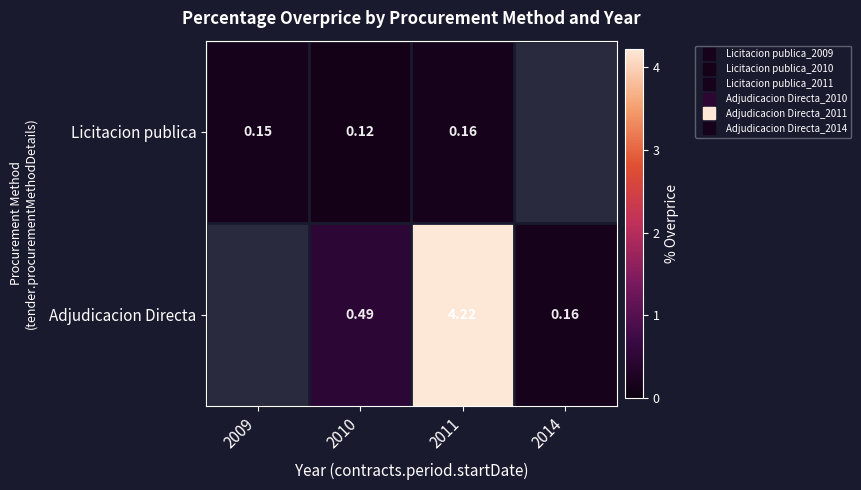

At how many categories does at least one series exceed 0?

4